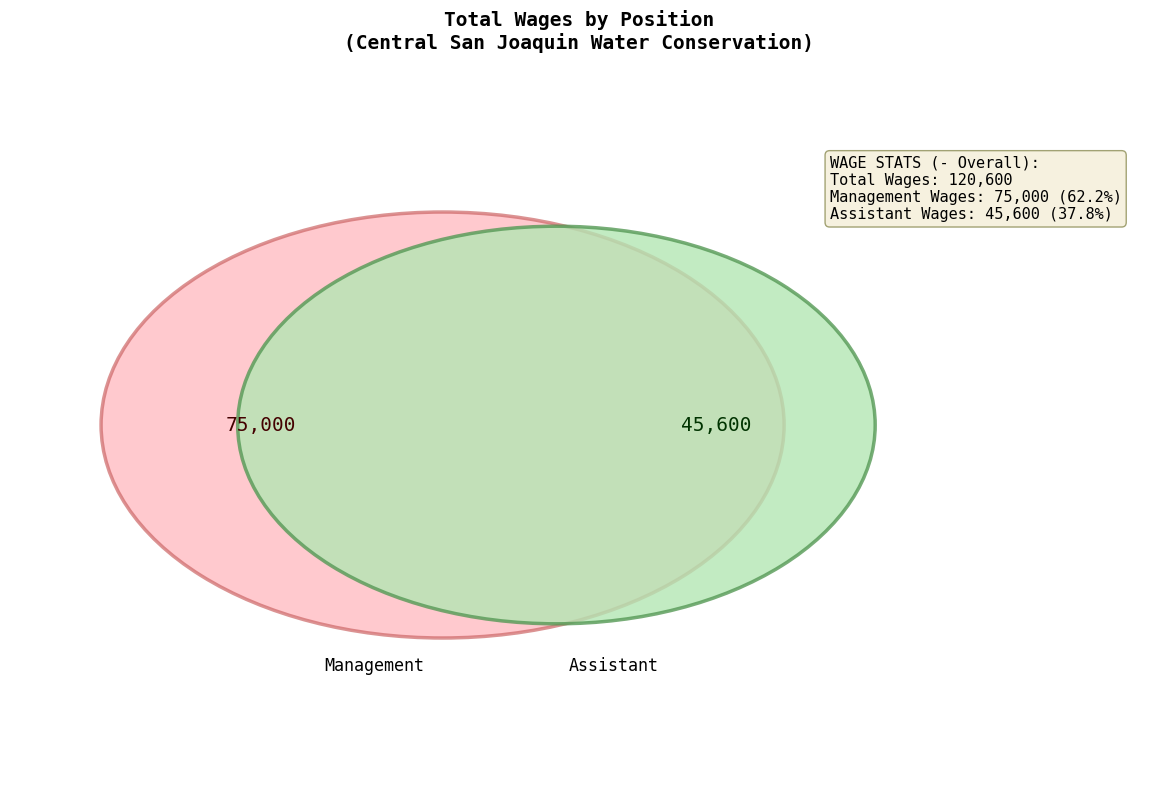

Combined, do Assistant and Management account for over 50%?

Yes